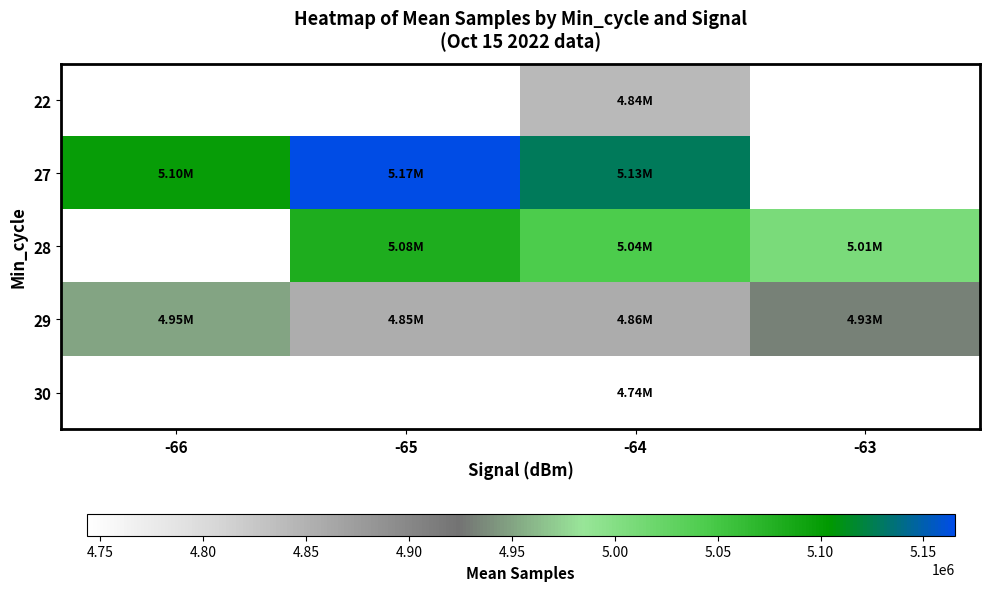

Is it true that 27 equals 5165279.0 at -65?

True